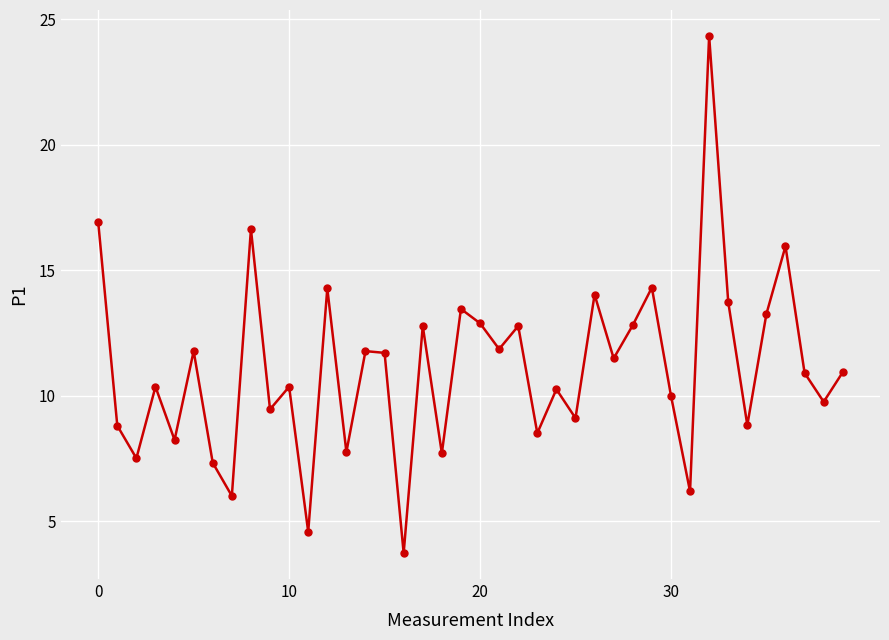

What is the difference between the second highest and minimum values?

13.2